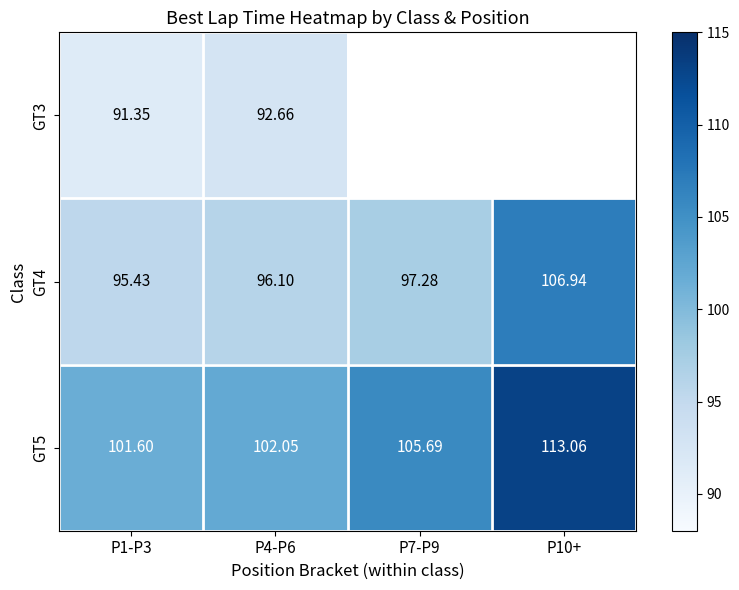

True or false: GT4 has a value of 96.1 at P4-P6.

True